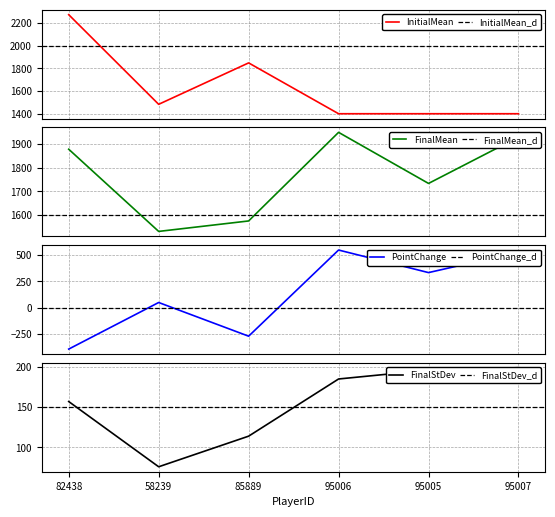

Does the chart have visible grid lines?

Yes